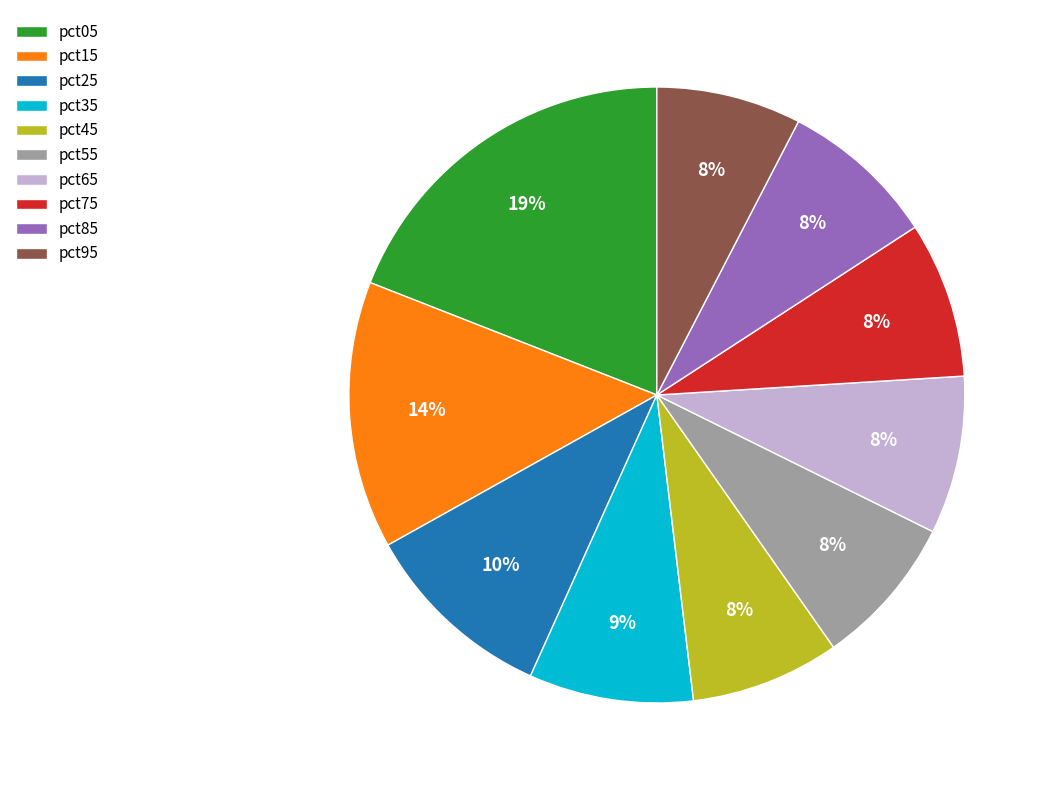

Count the number of slices in the pie.

10